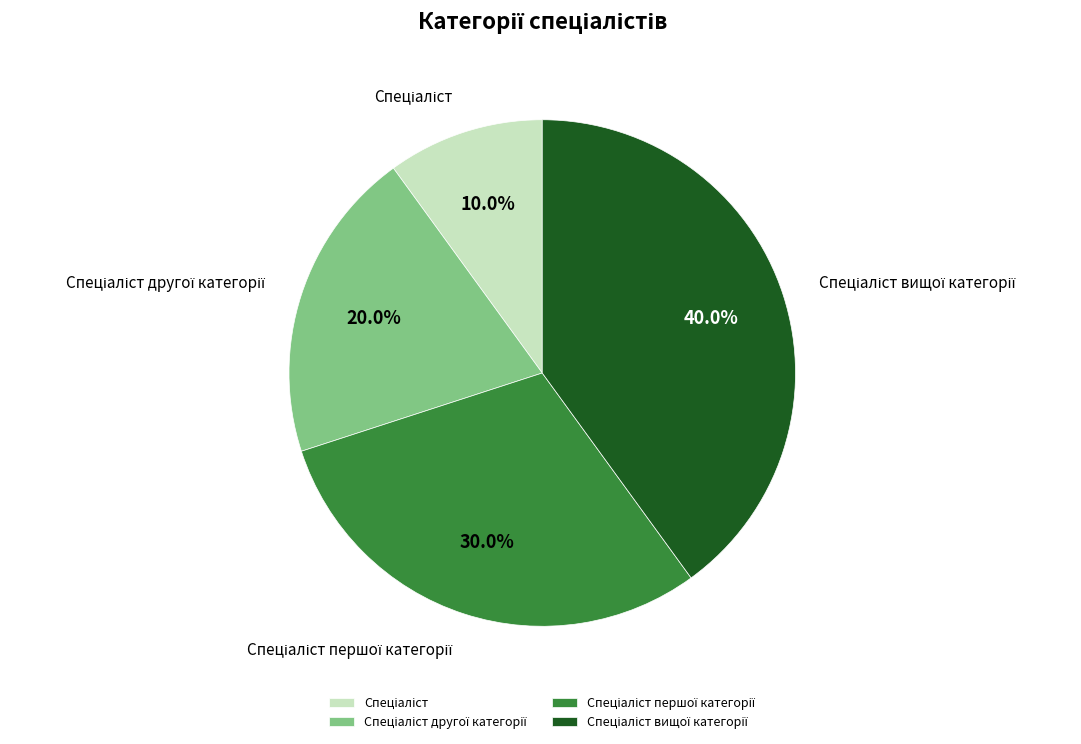

Is there a majority slice in this chart?

No